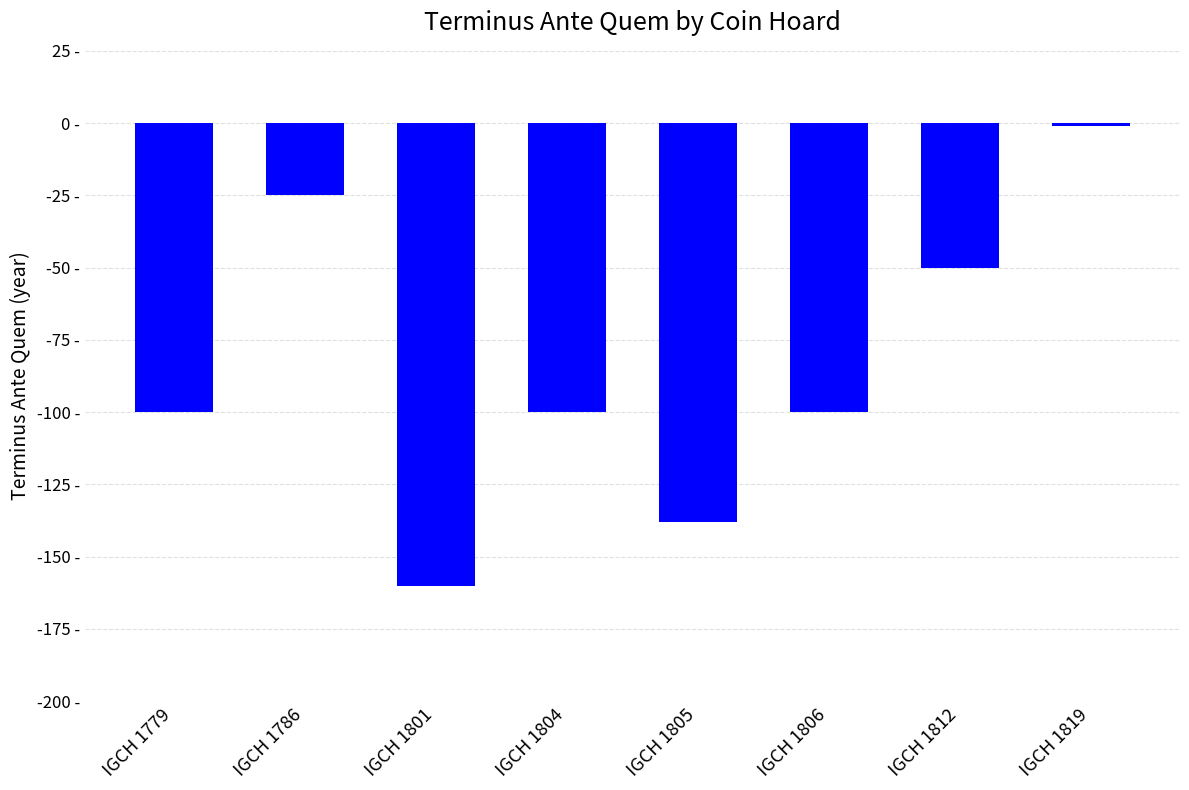

What is the maximum value shown in the chart?

-1